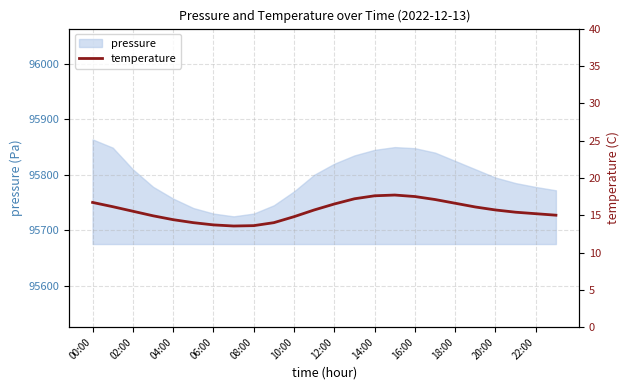

How many lines are shown in the chart?

1